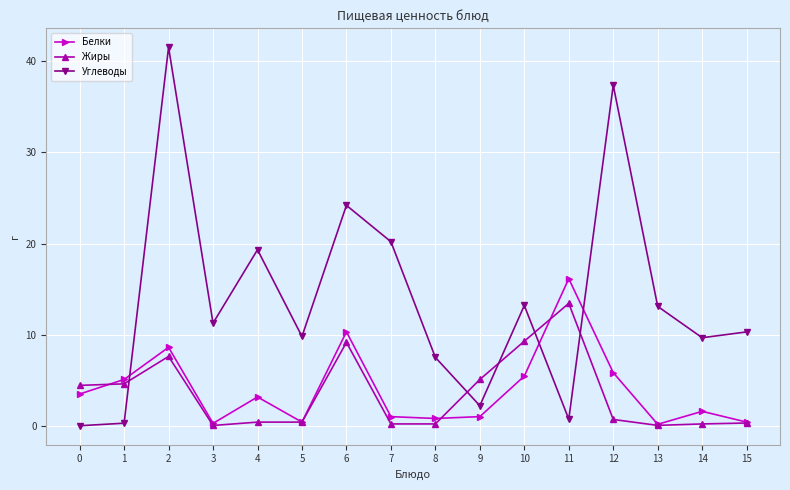

What is the sum of all Белки values?

63.7